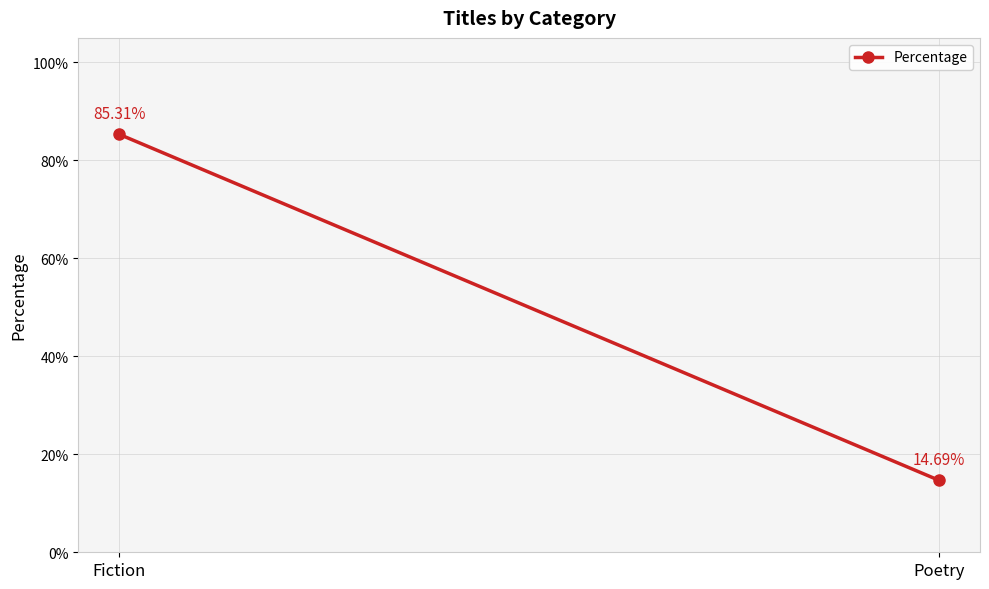

List the labels in order of value, smallest first.

Poetry, Fiction